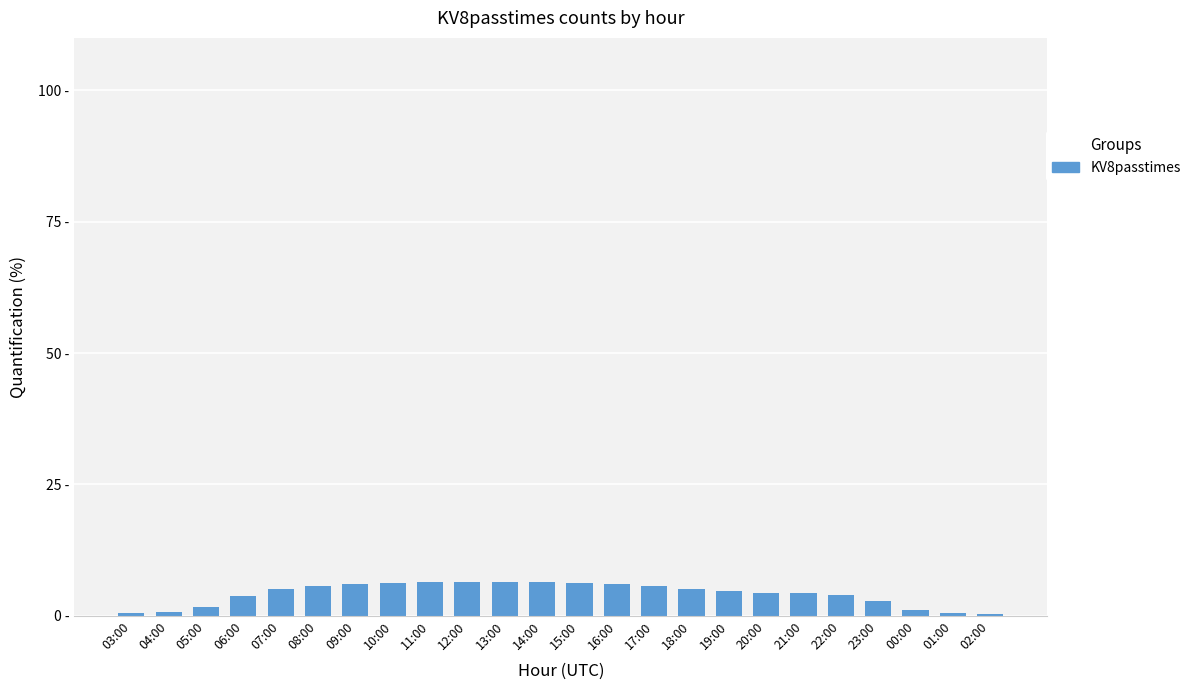

Are the bars horizontal?

No